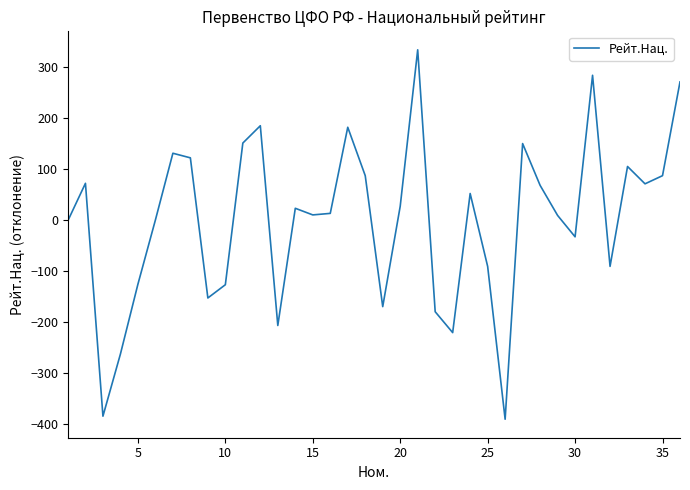

What is the difference between the maximum and minimum values?

725.0